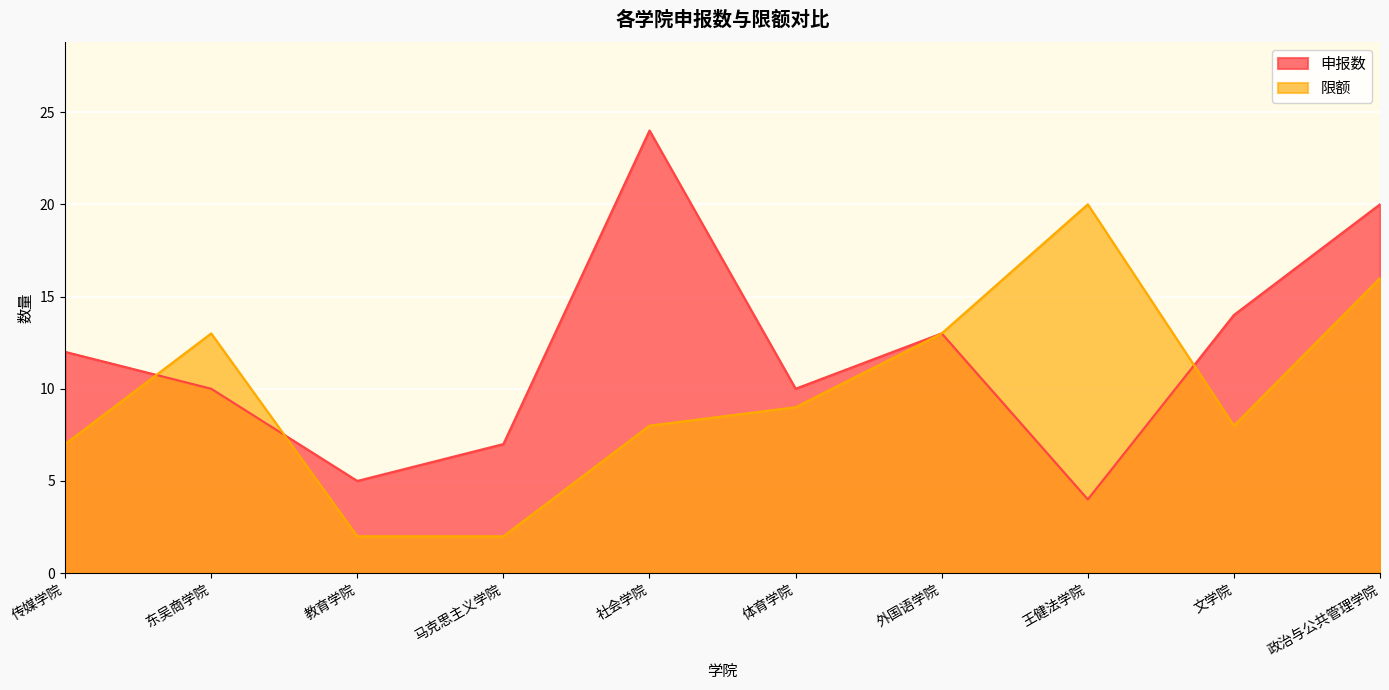

What is the sum of all 申报数 values?

119